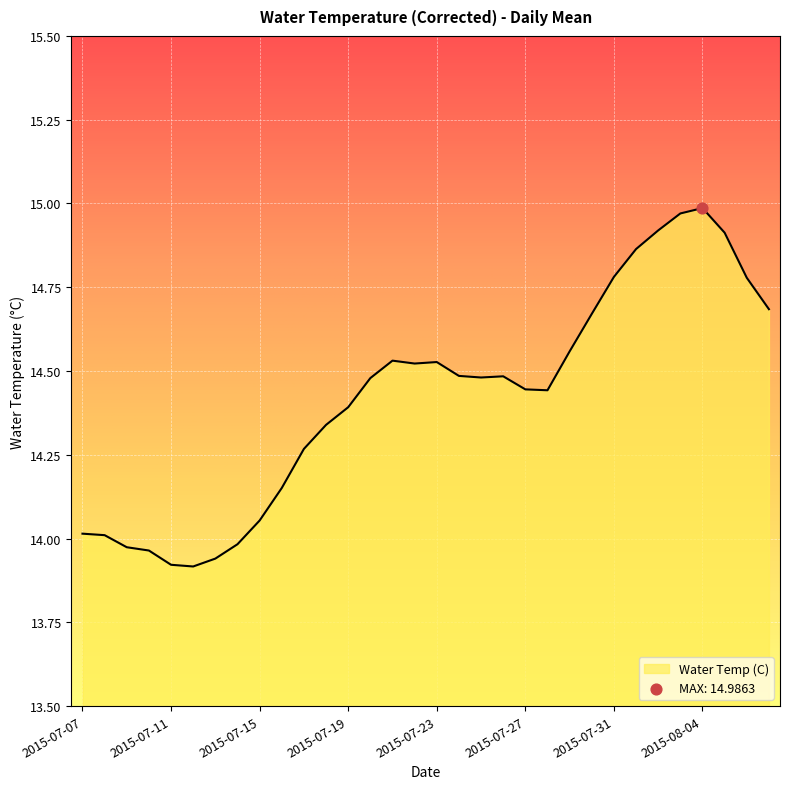

What is the difference between the maximum and minimum values?

1.1